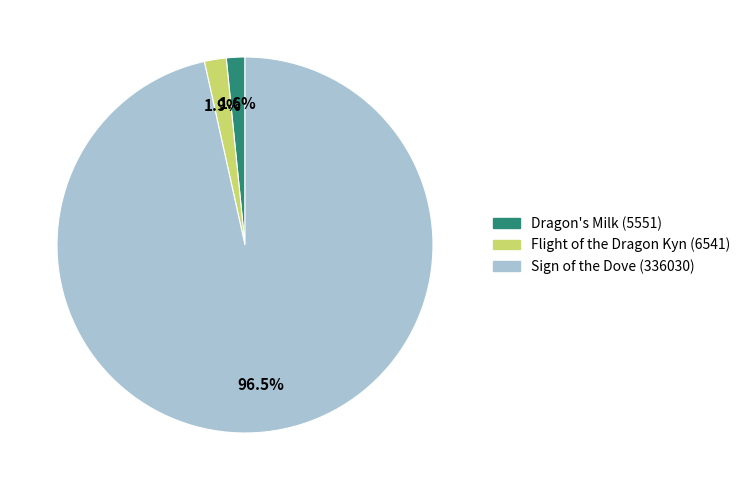

What is the largest slice in the pie chart?

Sign of the Dove (336030)